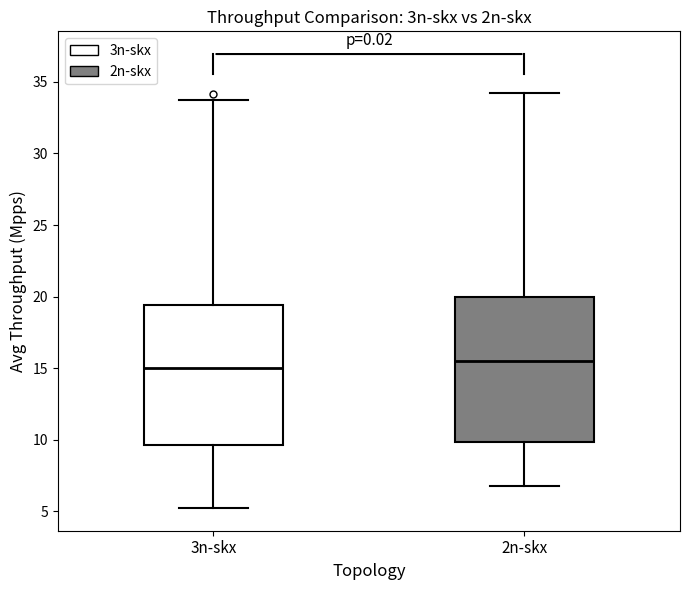

Reading left to right, transcribe this box plot: for each box, give where its median line is, the range the box spans, and where its two whiskers end, as read against the y-axis. The values are not printed on the chart, so give them approximately, as read against the axis.

3n-skx: median 15.0, box 9.5 to 19.5, whiskers 5.0 to 33.5
2n-skx: median 15.5, box 10.0 to 20.0, whiskers 7.0 to 34.0